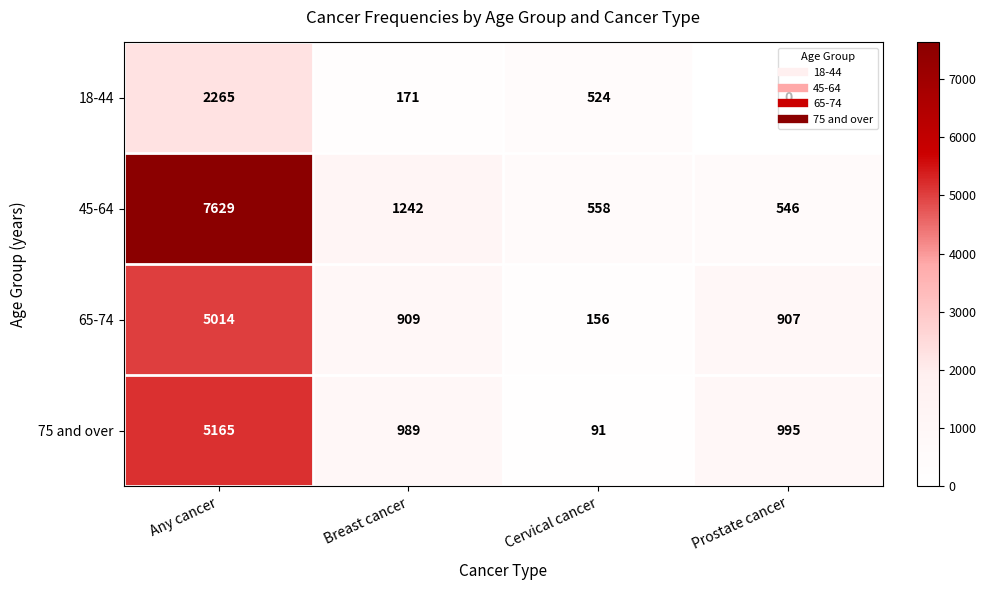

Rank the categories by 75 and over value from lowest to highest.

Cervical cancer, Breast cancer, Prostate cancer, Any cancer